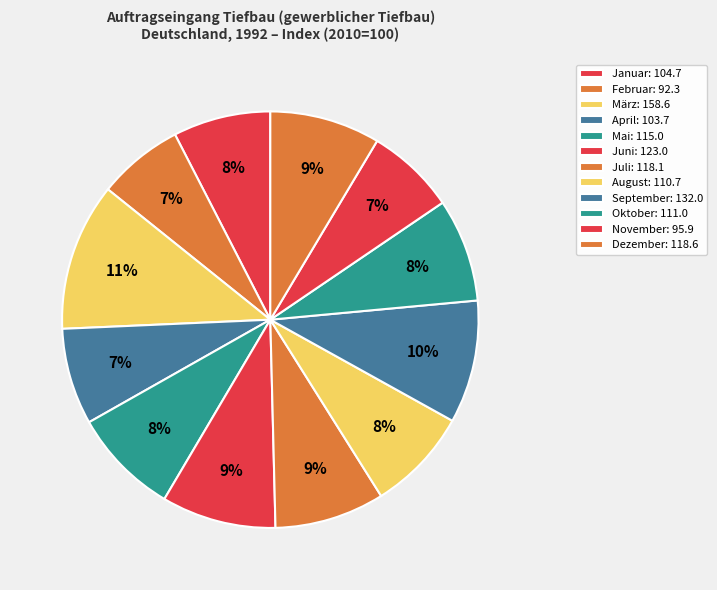

What percentage is NOT represented by Mai?

91.7%